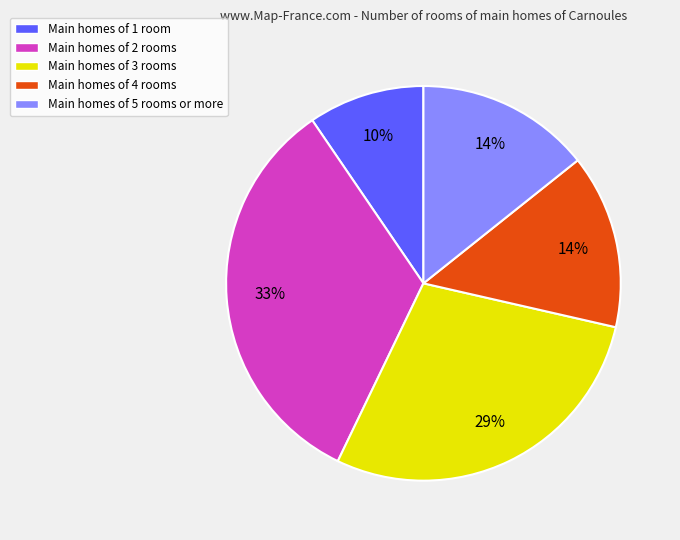

Count the number of slices in the pie.

5